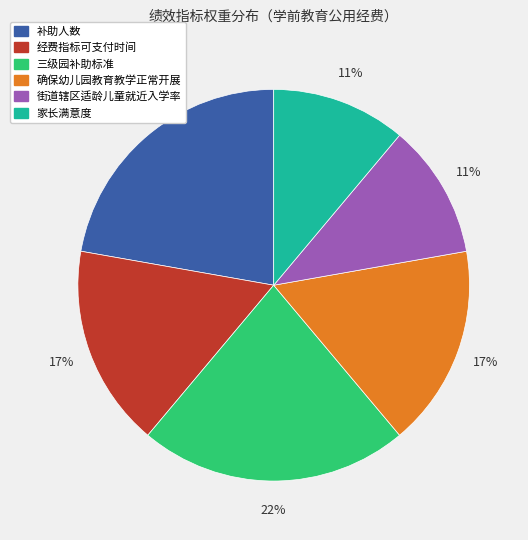

To the nearest percent, what portion does 补助人数 represent?

22%